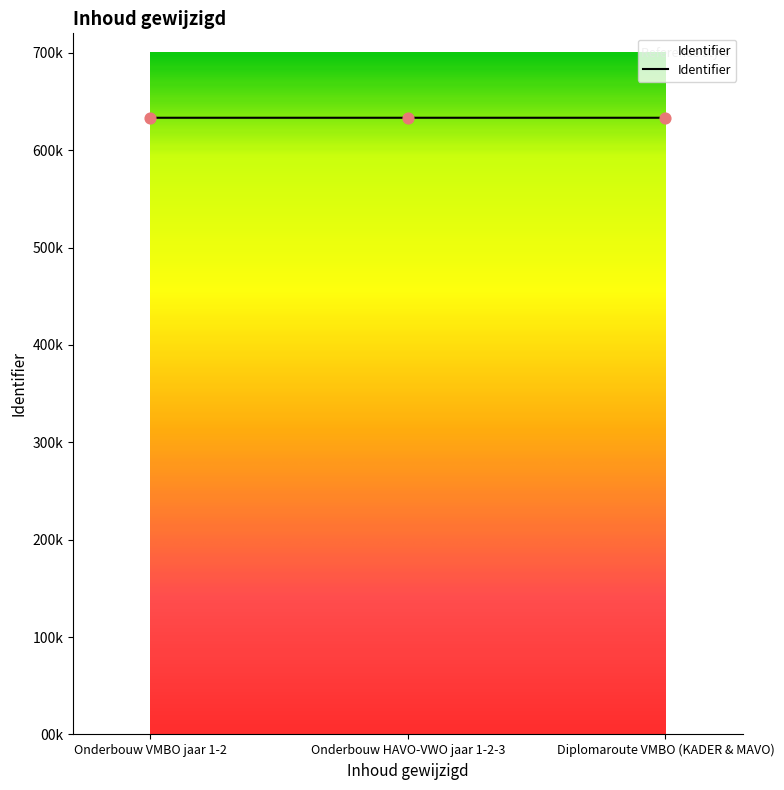

What is the change in value from Onderbouw VMBO jaar 1-2 to Onderbouw HAVO-VWO jaar 1-2-3?

+5